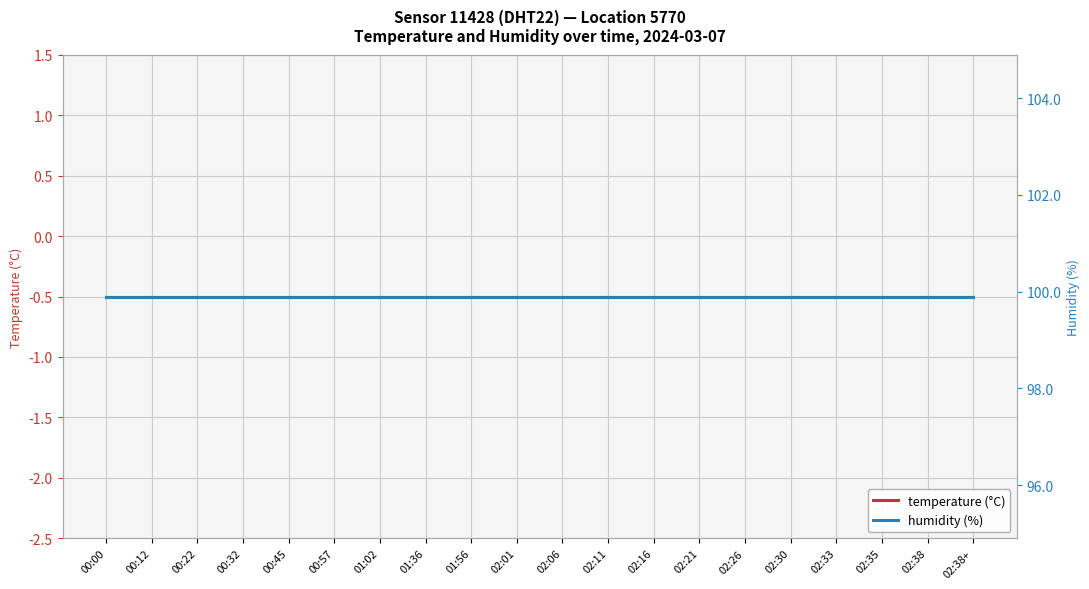

At which category does the chart reach its peak across all series?

00:00